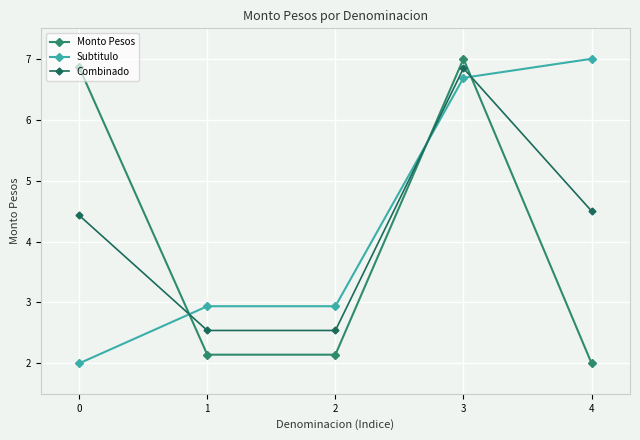

What is the average value of the Subtitulo series?

4.3